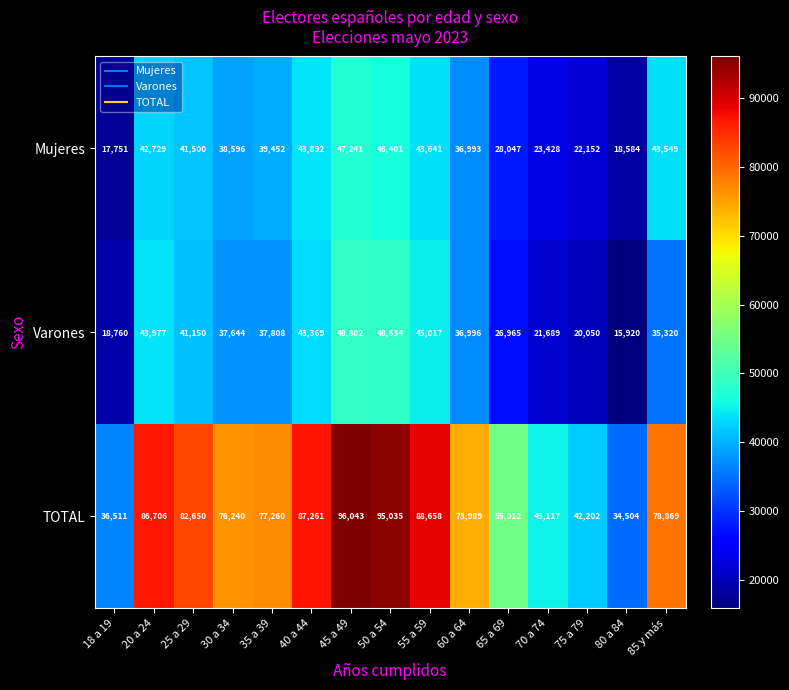

What is the greatest value displayed?

96043